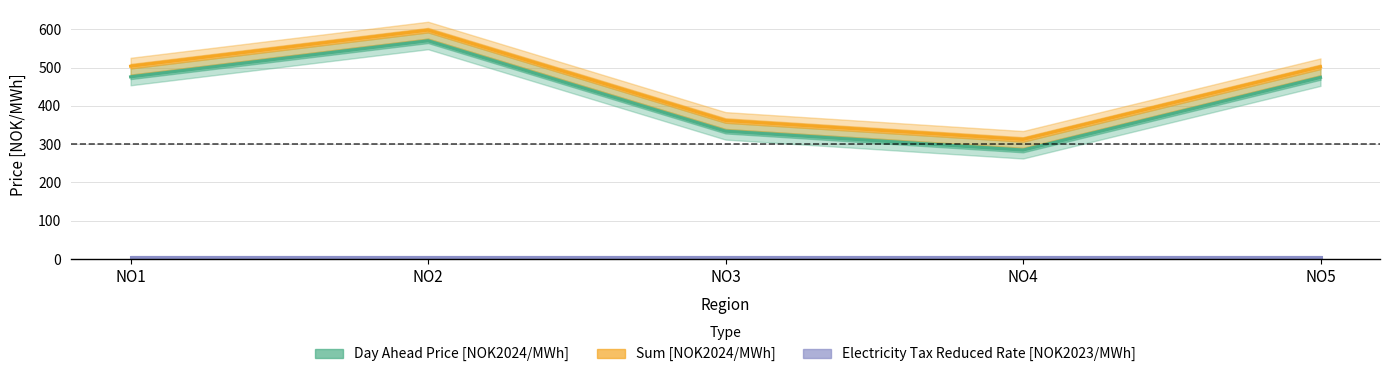

Where is Sum [NOK2024/MWh] nearest to the value 455?

NO5